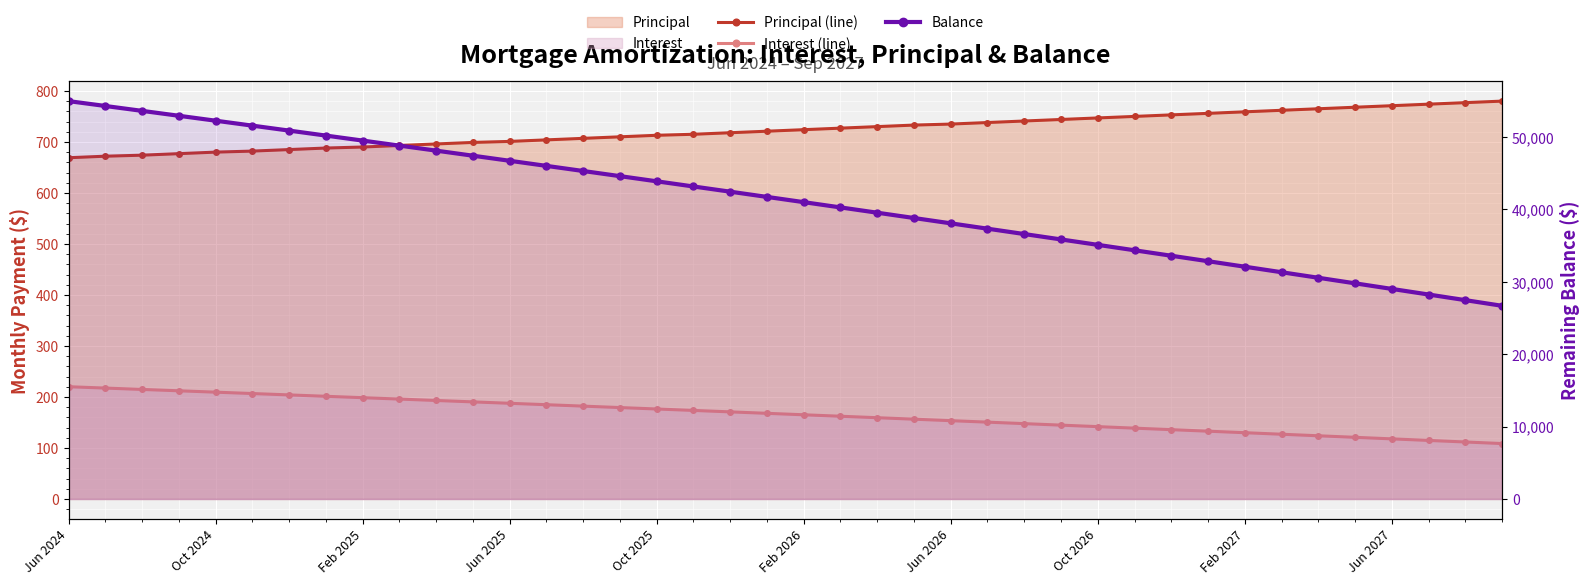

What is the sum of all Interest (line) values?

6630.4